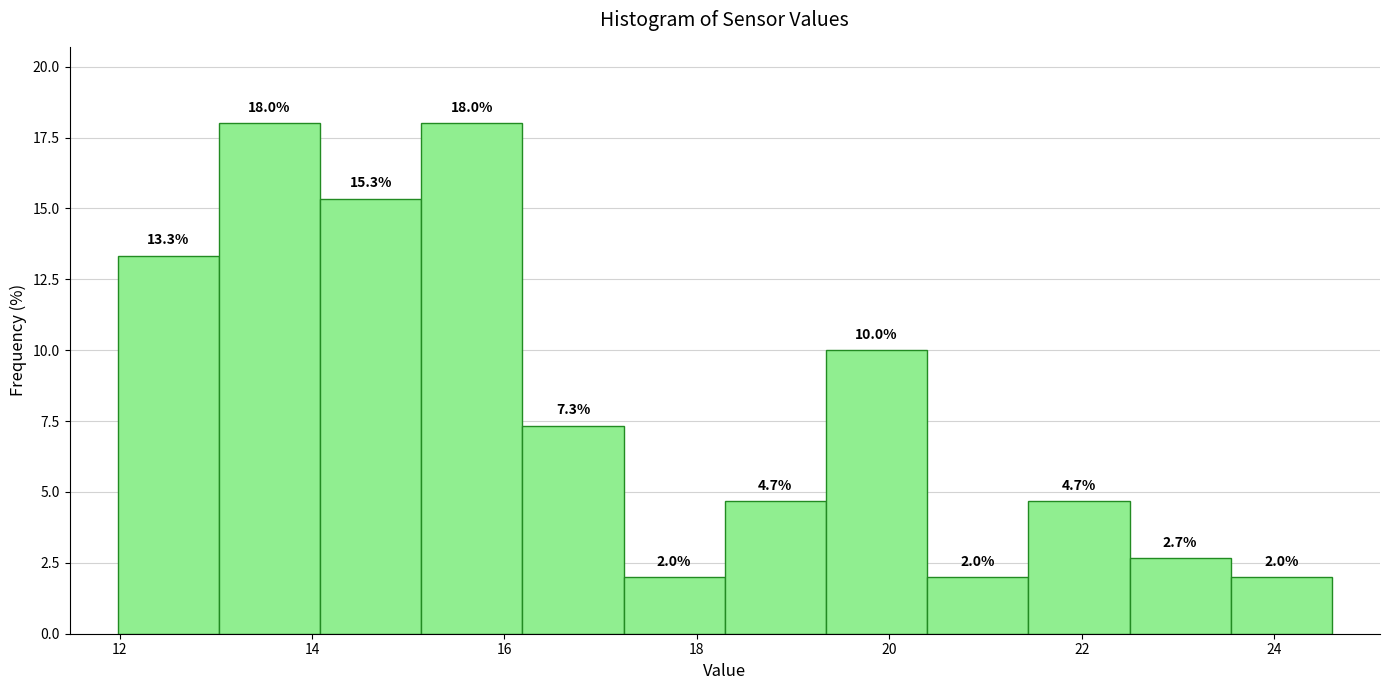

How tall is the bar that spans 12.0 to 13.0 on the x-axis? The bar edges are not printed on the chart, so give them approximately, as read against the axis.

13.3